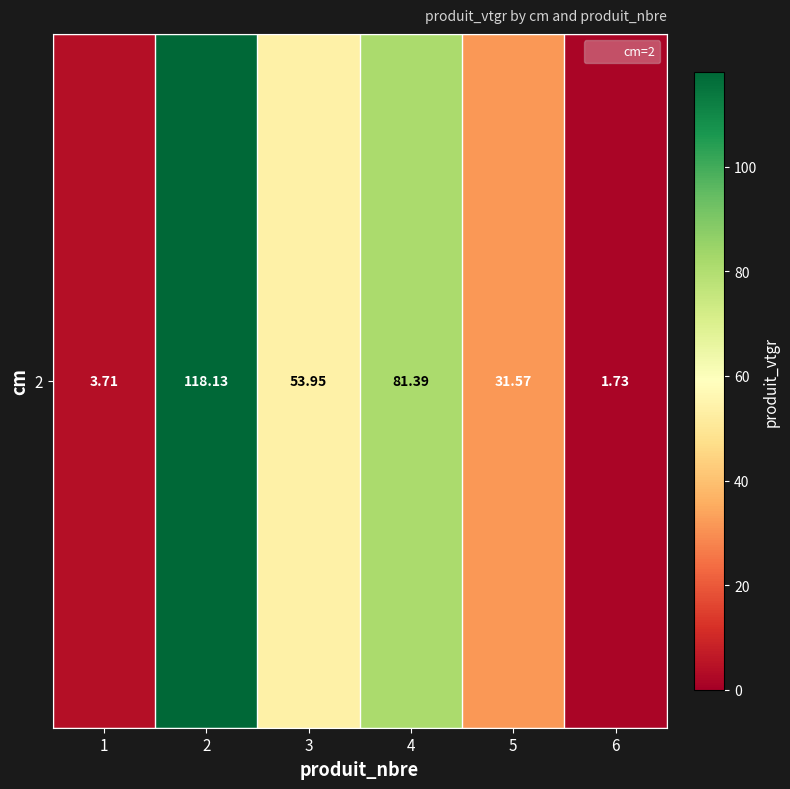

Which has a higher value, 1 or 2?

2